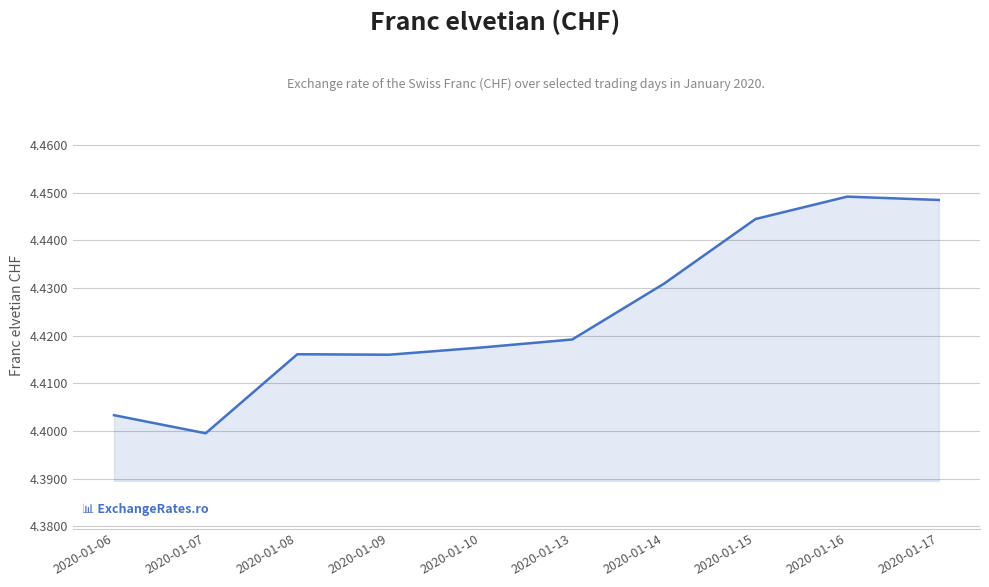

Is it true that the value at 2020-01-07 is 1.2?

False